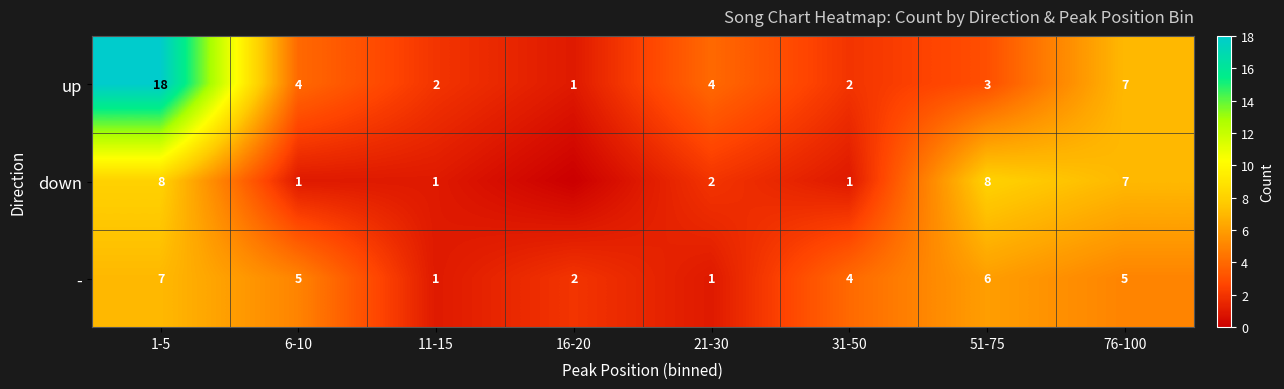

What is the highest value of the - series?

7